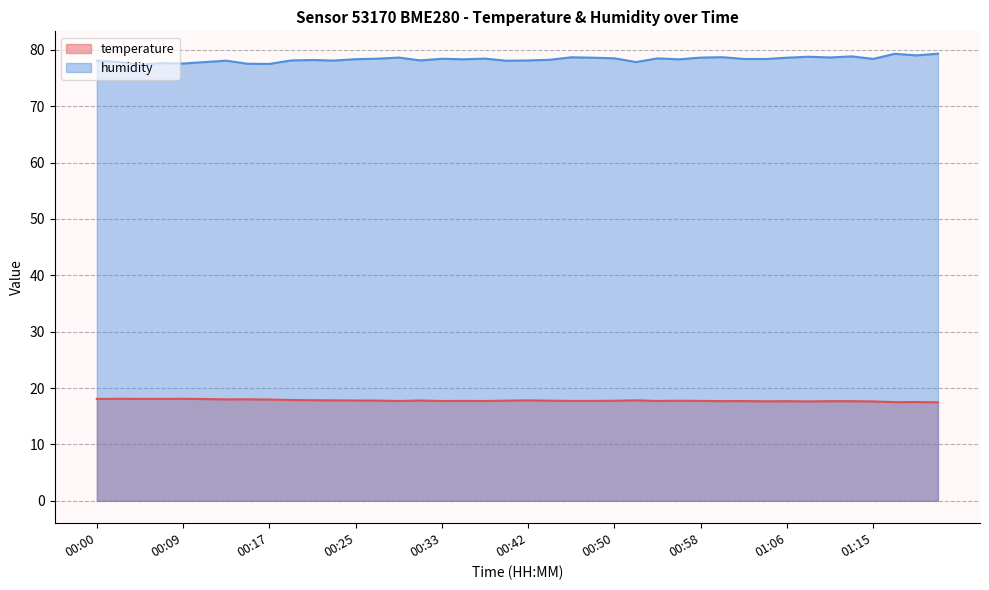

What is the spread (max minus min) of values at 01:02?

60.7